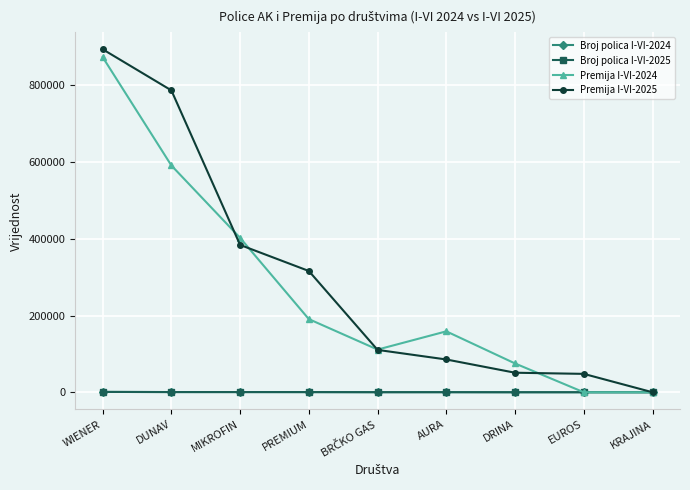

At which category does Premija I-VI-2024 reach its first local peak?

AURA